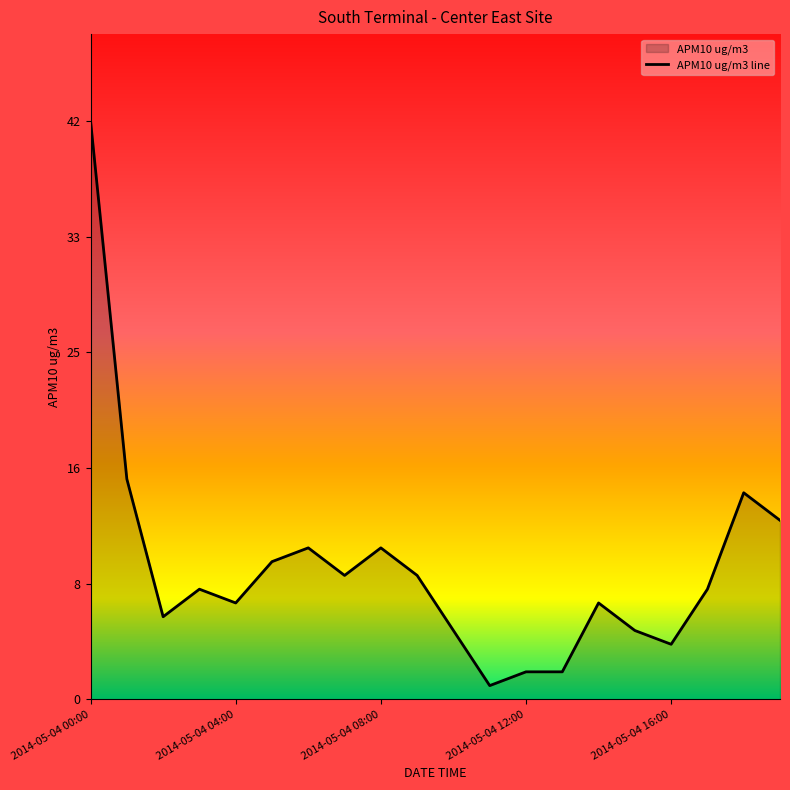

What is the label of the 5th point from the left?

2014-05-04 04:00